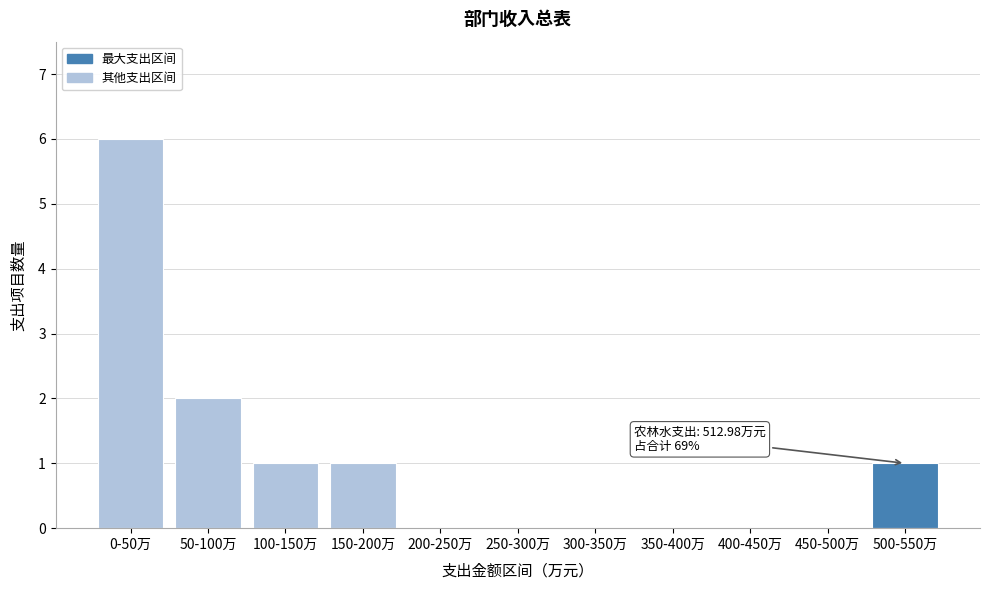

Reading left to right, what are all the values shown in this chart?

0-50万=6	50-100万=2	100-150万=1	150-200万=1	200-250万=0	250-300万=0	300-350万=0	350-400万=0	400-450万=0	450-500万=0	500-550万=1